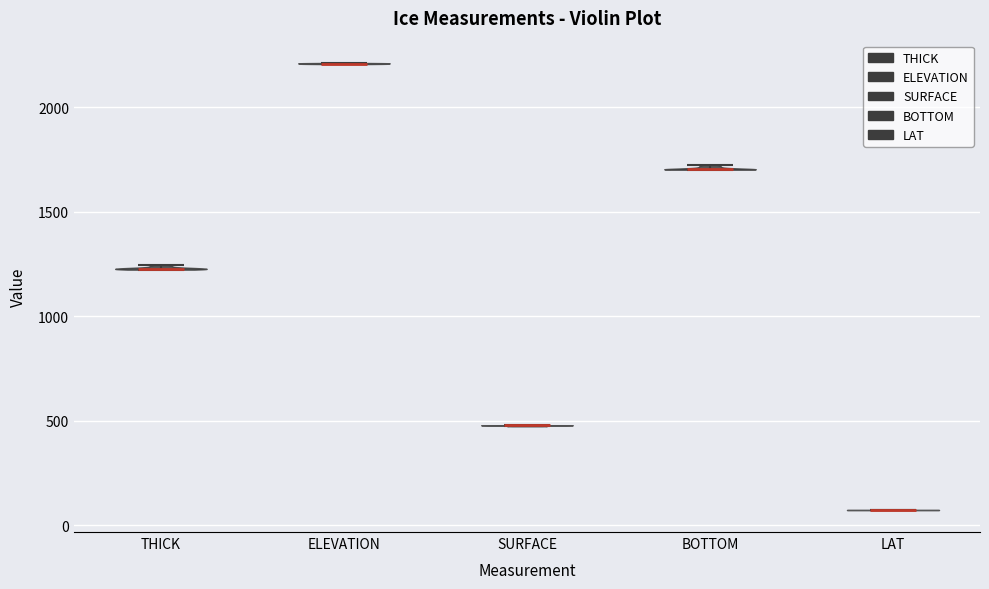

Which violin has the lowest median line?

LAT